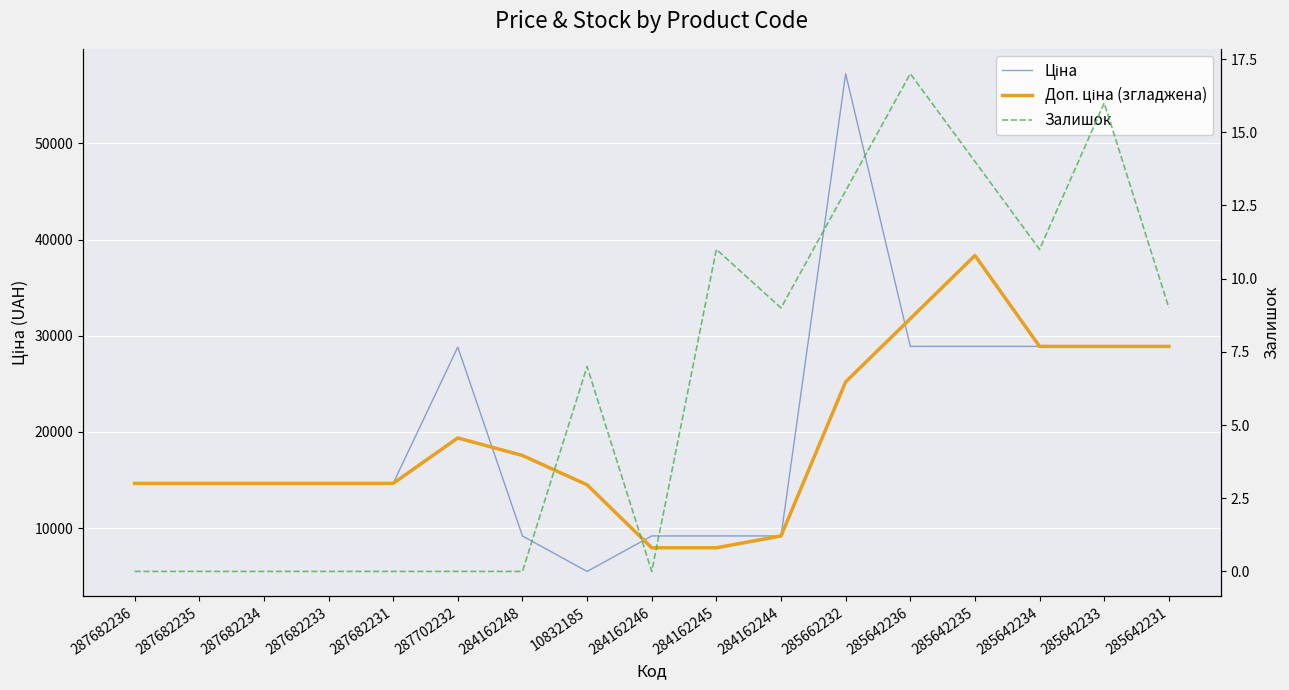

Rank the series at 285642236 from highest to lowest value.

Доп. ціна (згладжена), Ціна, Залишок